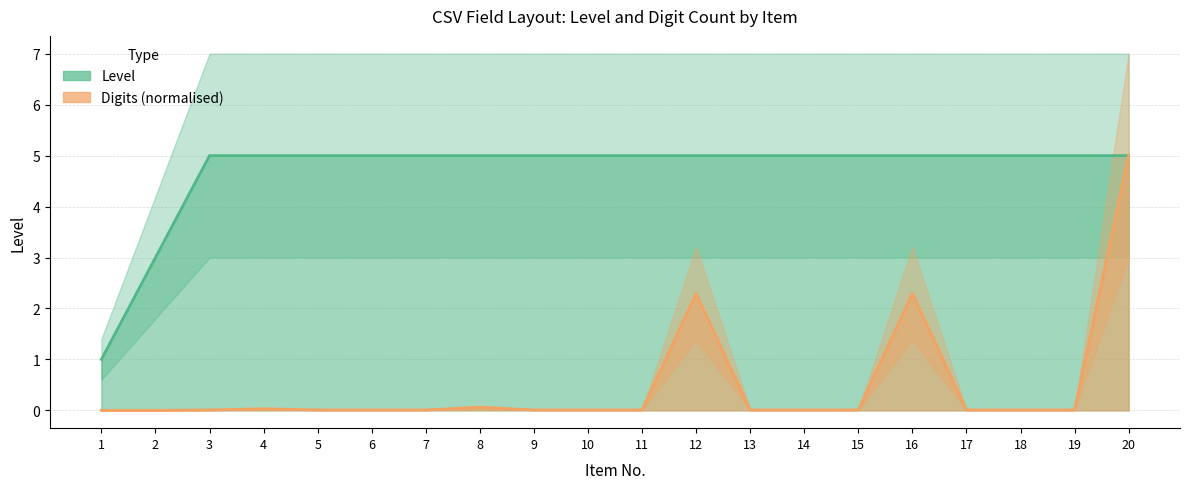

What is the difference between the maximum and minimum values in the digits series?

5.0